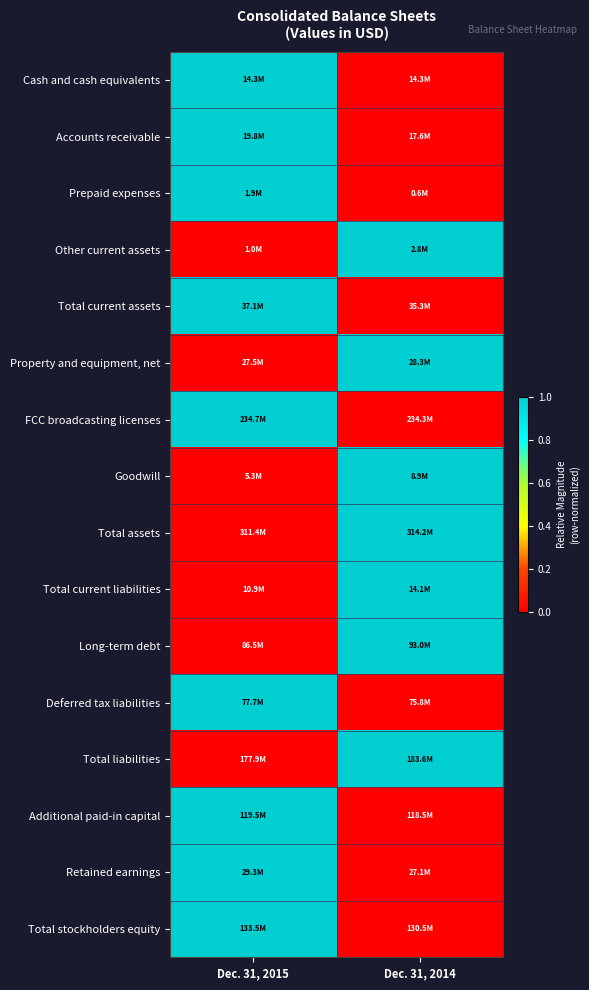

Between Dec. 31, 2015 and Dec. 31, 2014, which is larger?

Dec. 31, 2015